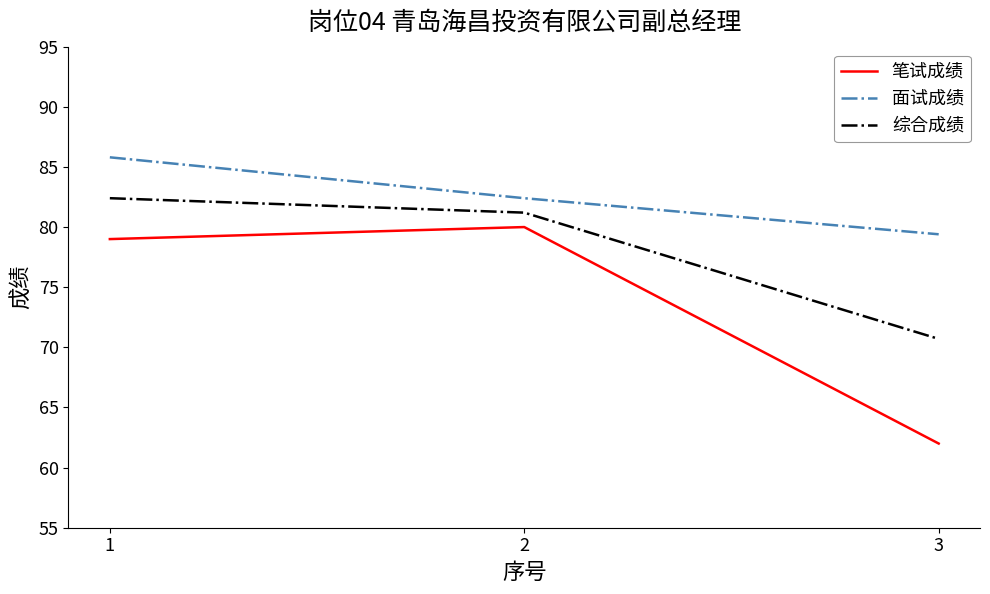

The 综合成绩 series shows 70.7 at 3. True or false?

True